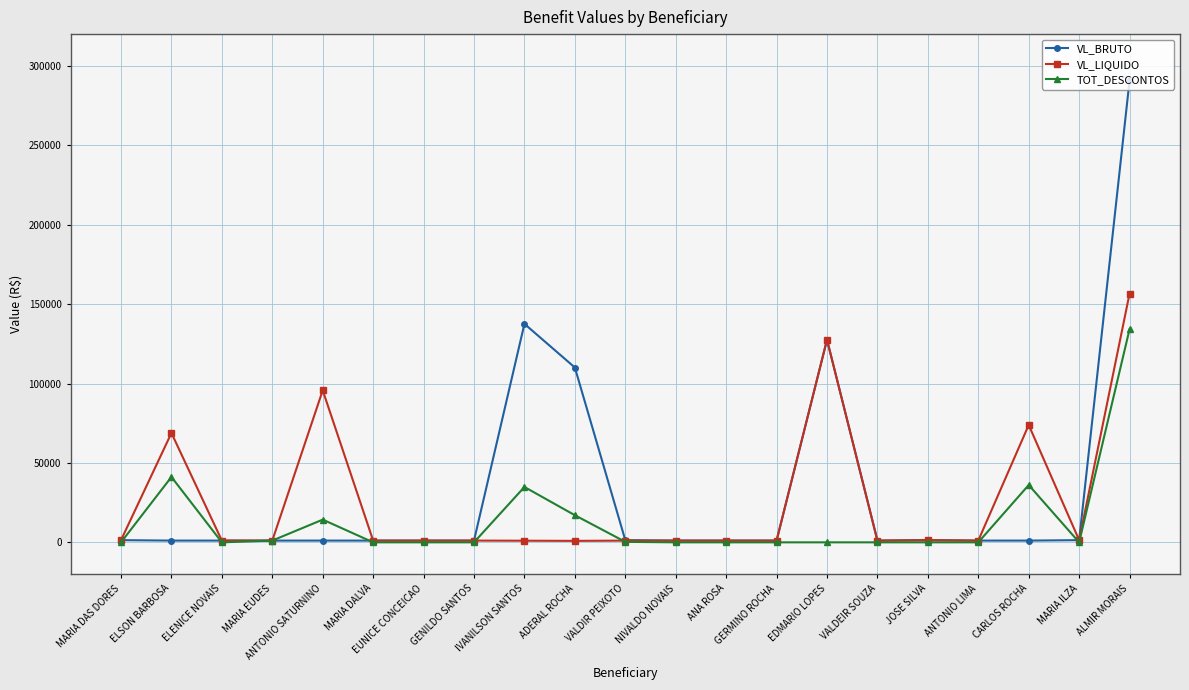

What is the spread (max minus min) of values at IVANILSON SANTOS?

136535